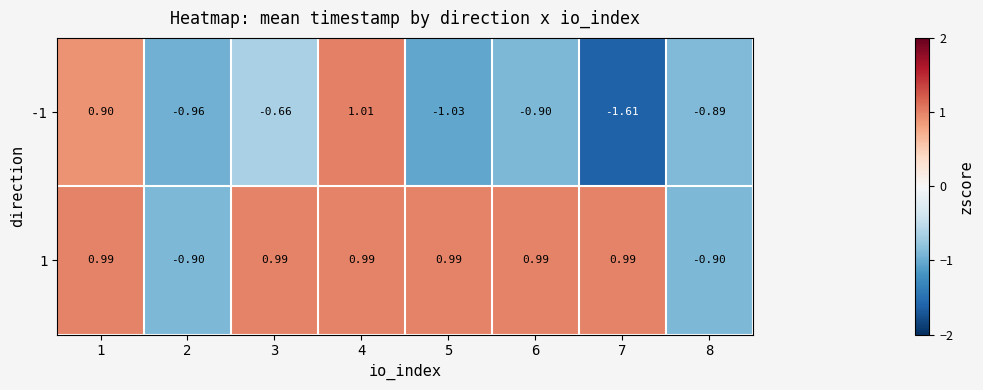

Is the value of 1 at 3 greater than the value of -1 at 2?

Yes